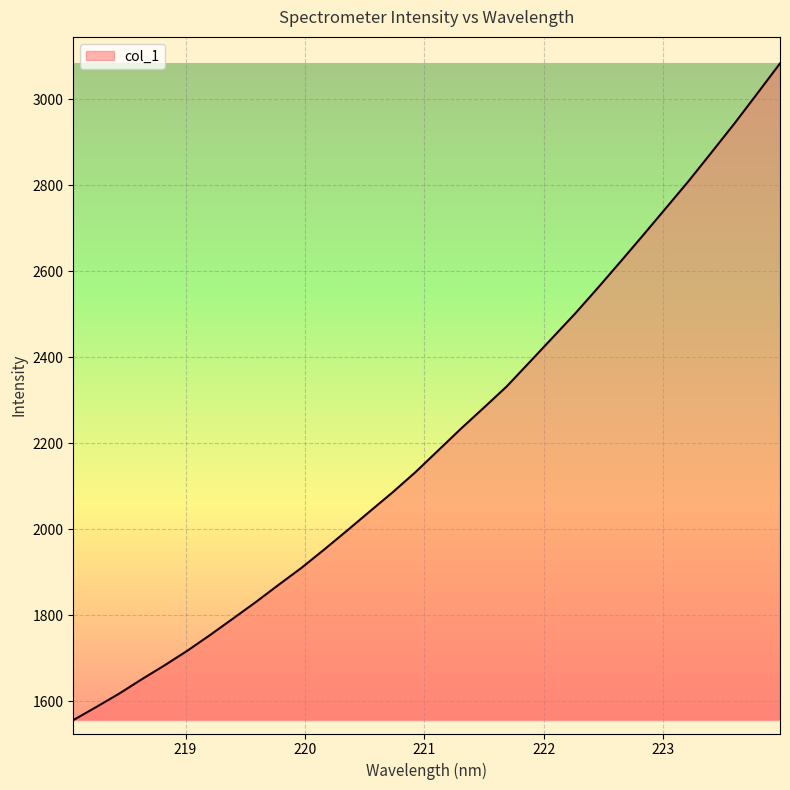

What is the smallest value displayed?

1556.0